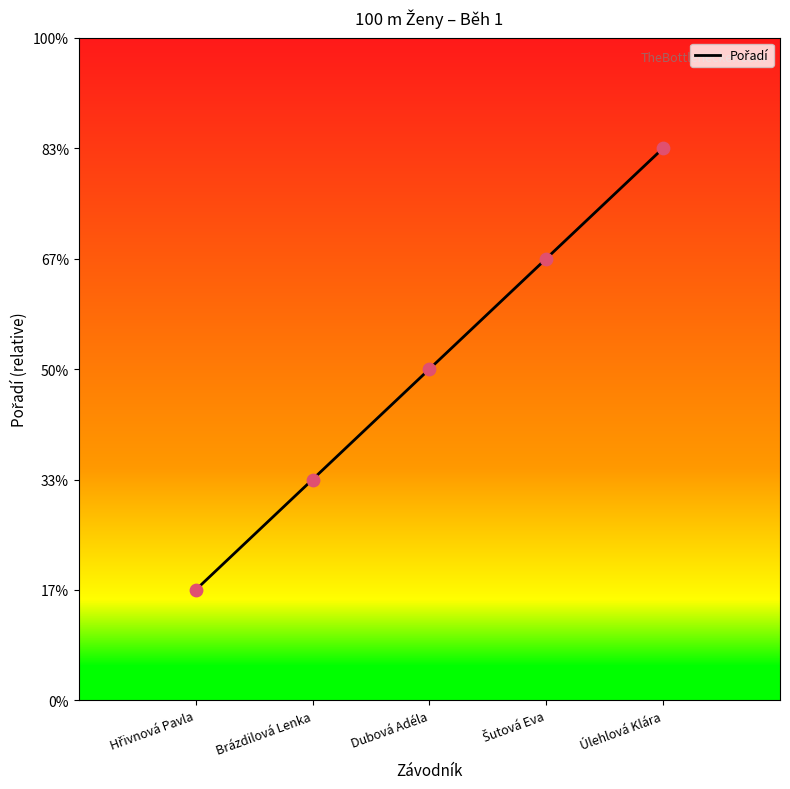

What is the change in value from Brázdilová Lenka to Úlehlová Klára?

+3